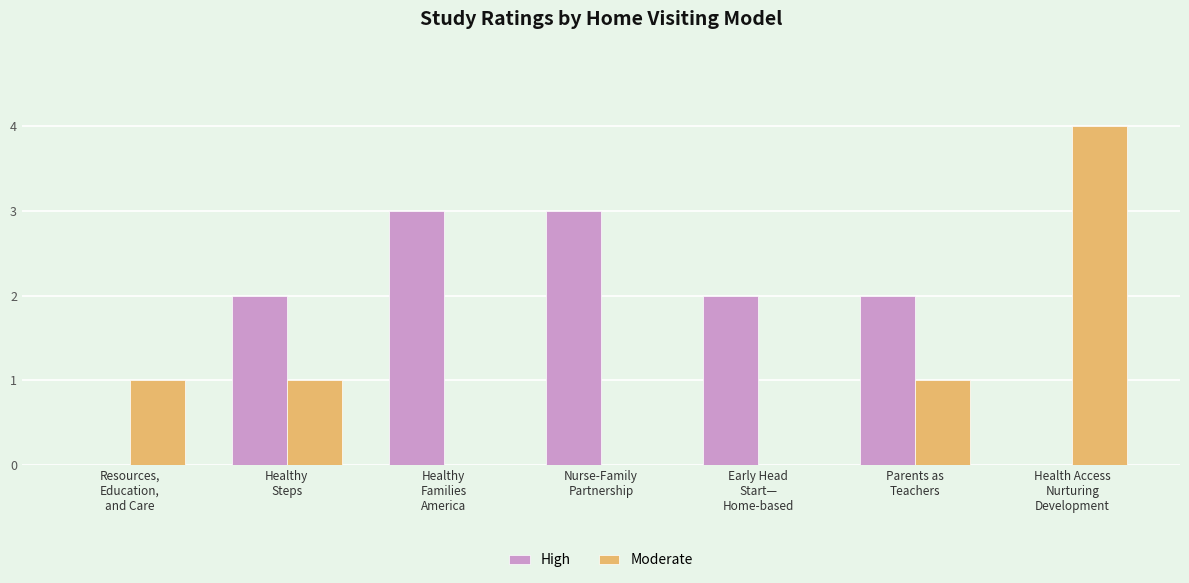

What is the maximum value shown in the chart?

4